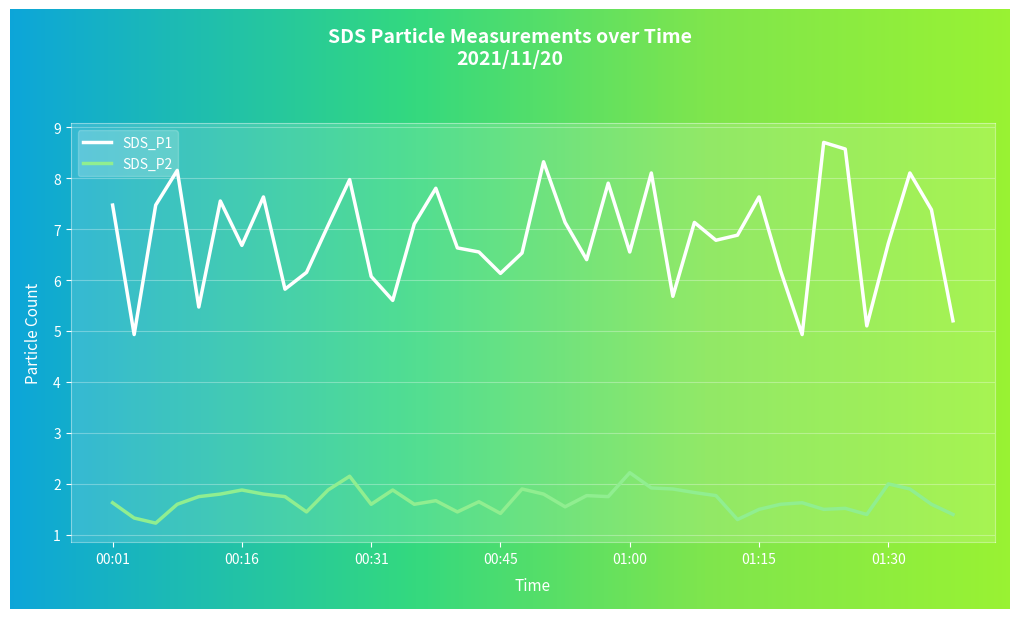

Rank the series at 01:15 from lowest to highest value.

SDS_P2, SDS_P1